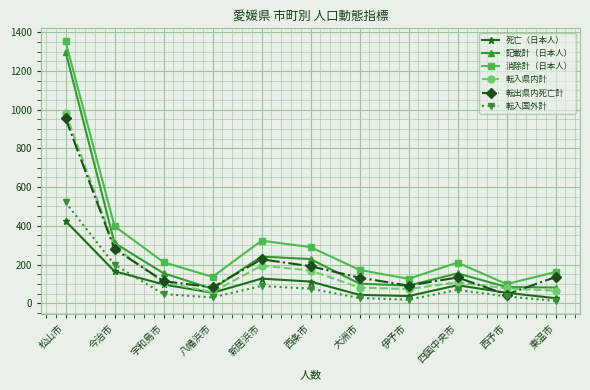

What are all the series names shown in the legend?

死亡（日本人）, 記載計（日本人）, 消除計（日本人）, 転入県内計, 転出県内死亡計, 転入国外計